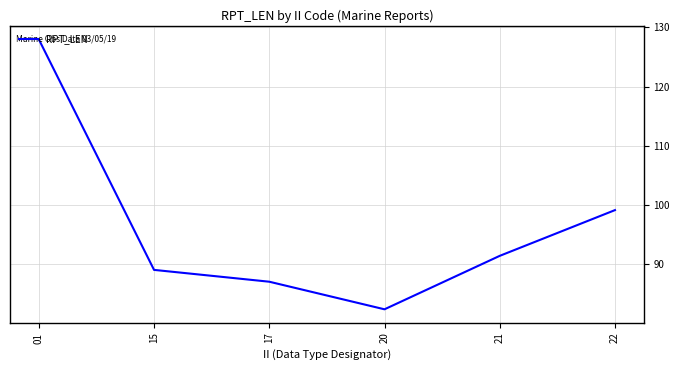

Reading right to left, what are all the values shown in this chart?

22=99.1	21=91.4	20=82.3	17=87.0	15=89.0	01=128.0